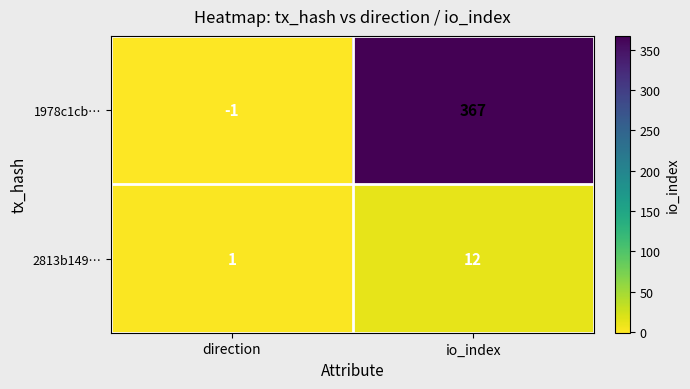

At which category does the chart reach its peak across all series?

io_index